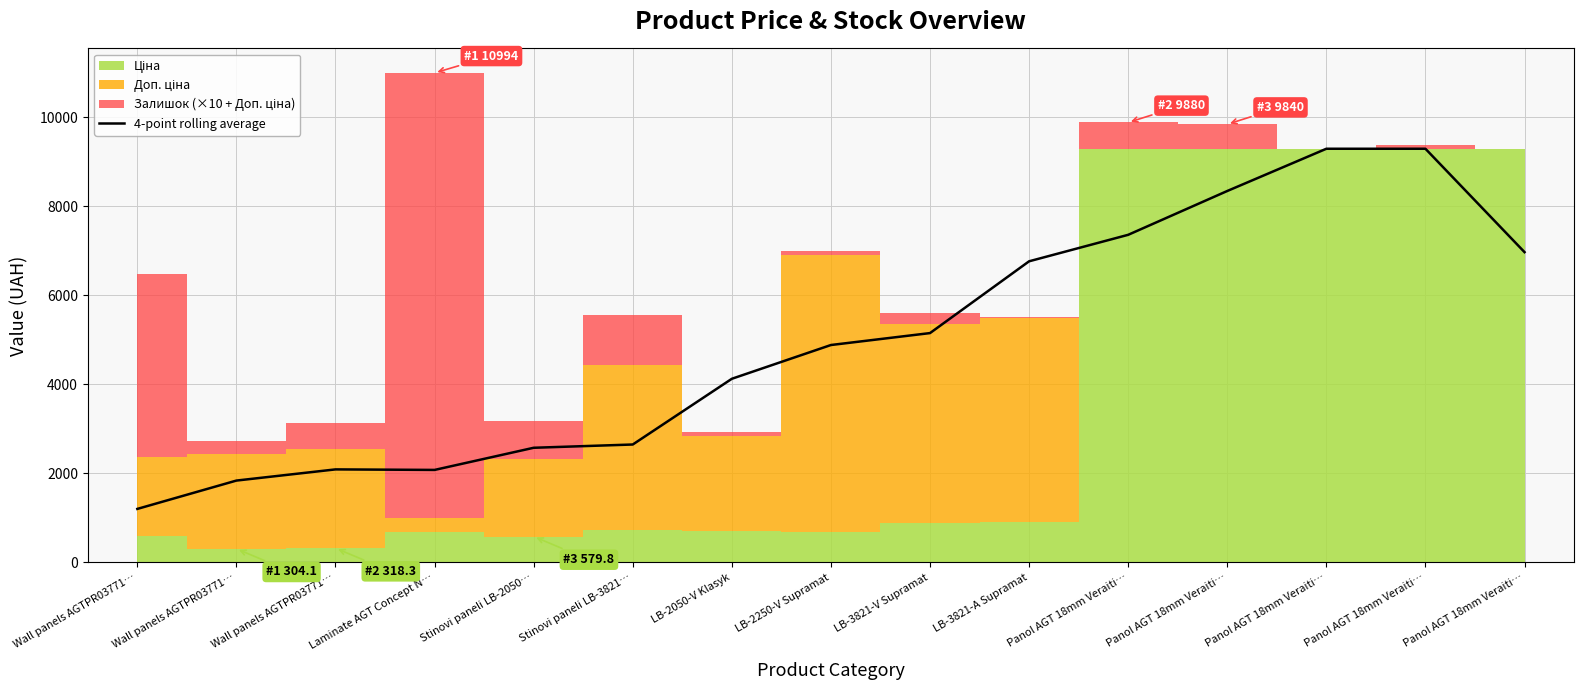

At which label does the data first exceed 4881?

LB-2250-V Supramat